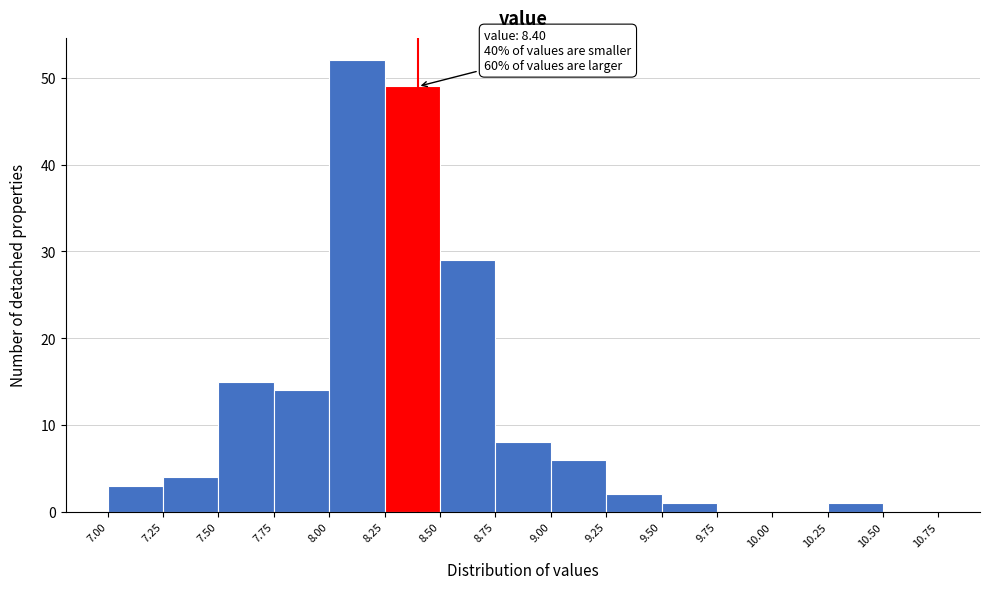

Which range on the x-axis has the tallest bar?

8.00 to 8.25